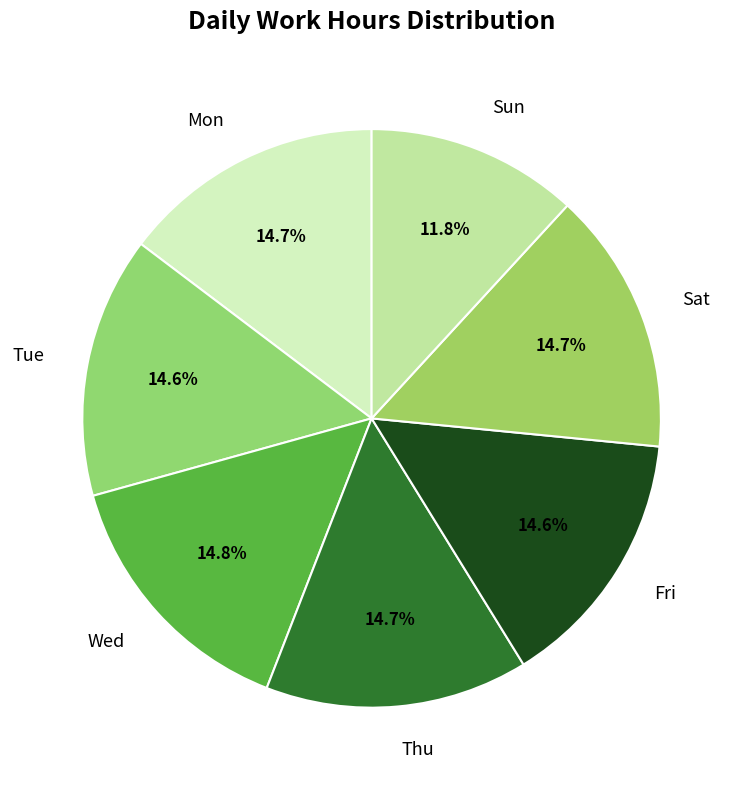

To the nearest percent, what is the average slice percentage?

14%